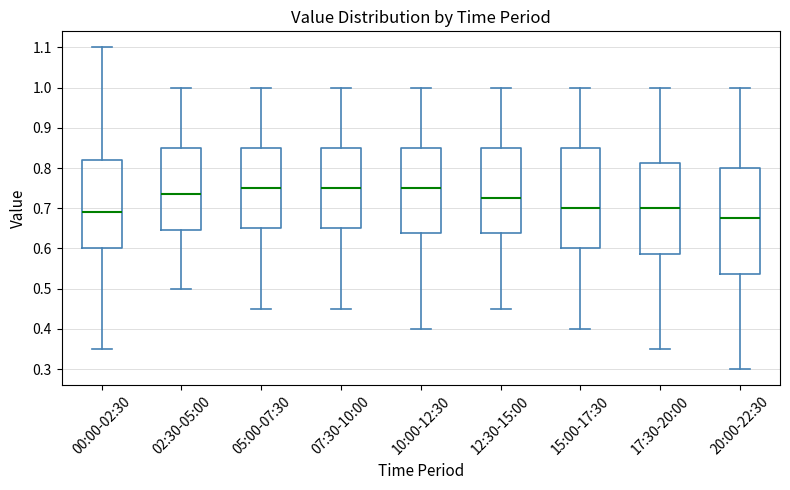

Which box's median line is the lowest?

20:00-22:30